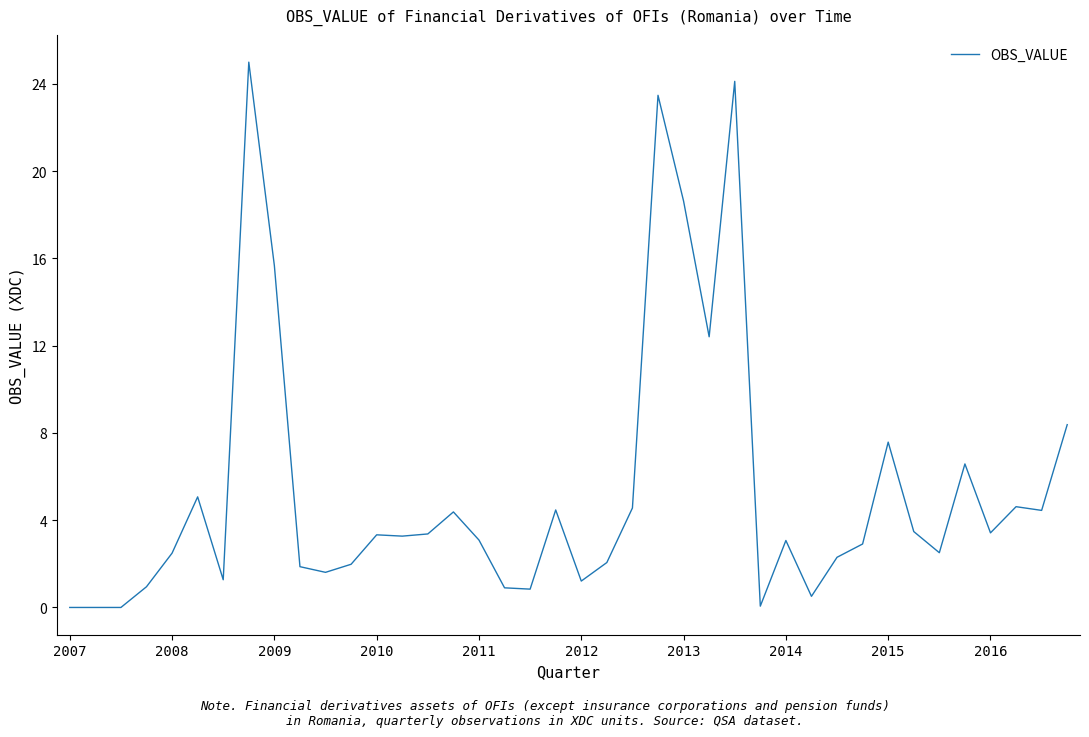

What is the maximum value shown in the chart?

25.0